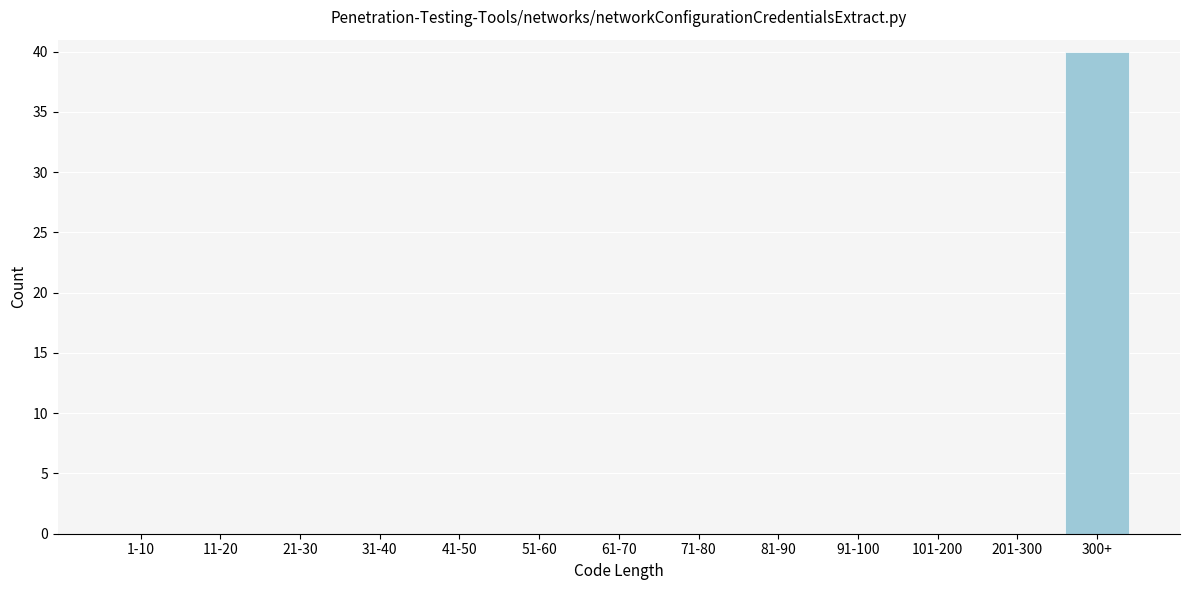

Reading left to right, transcribe all the data shown in this chart.

1-10=0	11-20=0	21-30=0	31-40=0	41-50=0	51-60=0	61-70=0	71-80=0	81-90=0	91-100=0	101-200=0	201-300=0	300+=40